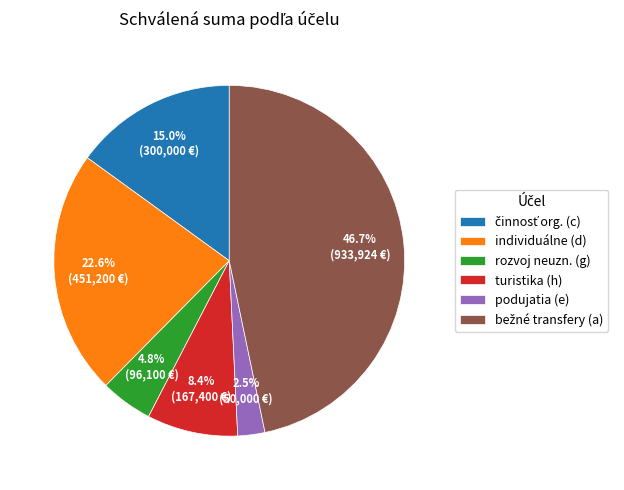

What percentage do individuálne (d) and rozvoj neuzn. (g) together represent?

27.4%